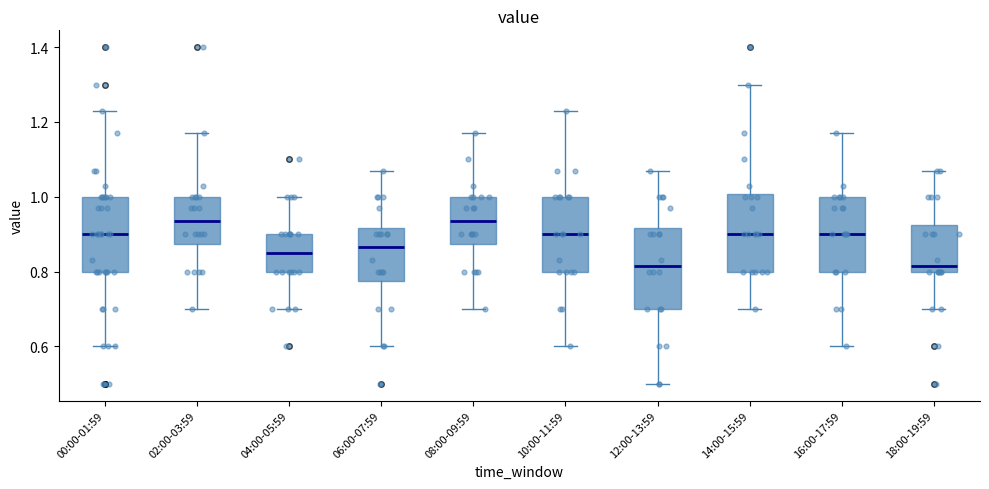

Reading left to right, transcribe this box plot: for each box, give where its median line is, the range the box spans, and where its two whiskers end, as read against the y-axis. The values are not printed on the chart, so give them approximately, as read against the axis.

00:00-01:59: median 0.90, box 0.80 to 1.00, whiskers 0.60 to 1.24
02:00-03:59: median 0.94, box 0.88 to 1.00, whiskers 0.70 to 1.18
04:00-05:59: median 0.86, box 0.80 to 0.90, whiskers 0.70 to 1.00
06:00-07:59: median 0.86, box 0.78 to 0.92, whiskers 0.60 to 1.08
08:00-09:59: median 0.94, box 0.88 to 1.00, whiskers 0.70 to 1.18
10:00-11:59: median 0.90, box 0.80 to 1.00, whiskers 0.60 to 1.24
12:00-13:59: median 0.82, box 0.70 to 0.92, whiskers 0.50 to 1.08
14:00-15:59: median 0.90, box 0.80 to 1.00, whiskers 0.70 to 1.30
16:00-17:59: median 0.90, box 0.80 to 1.00, whiskers 0.60 to 1.18
18:00-19:59: median 0.82, box 0.80 to 0.92, whiskers 0.70 to 1.08